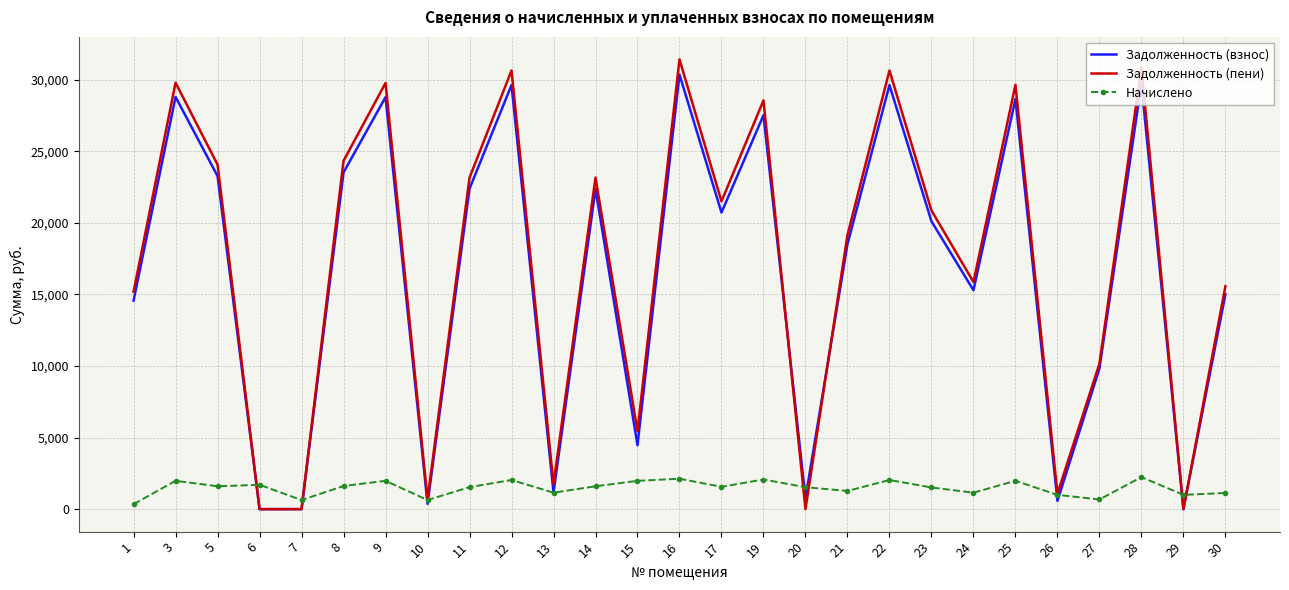

Which series has the largest range (max minus min)?

Задолженность (пени)